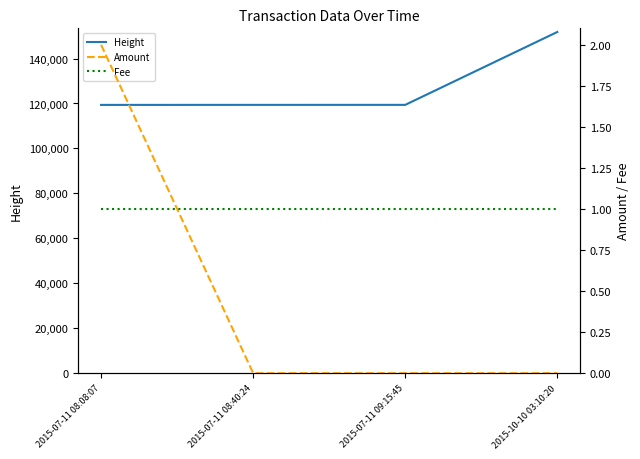

Which label corresponds to the smallest value in the chart?

2015-07-11 08:40:24